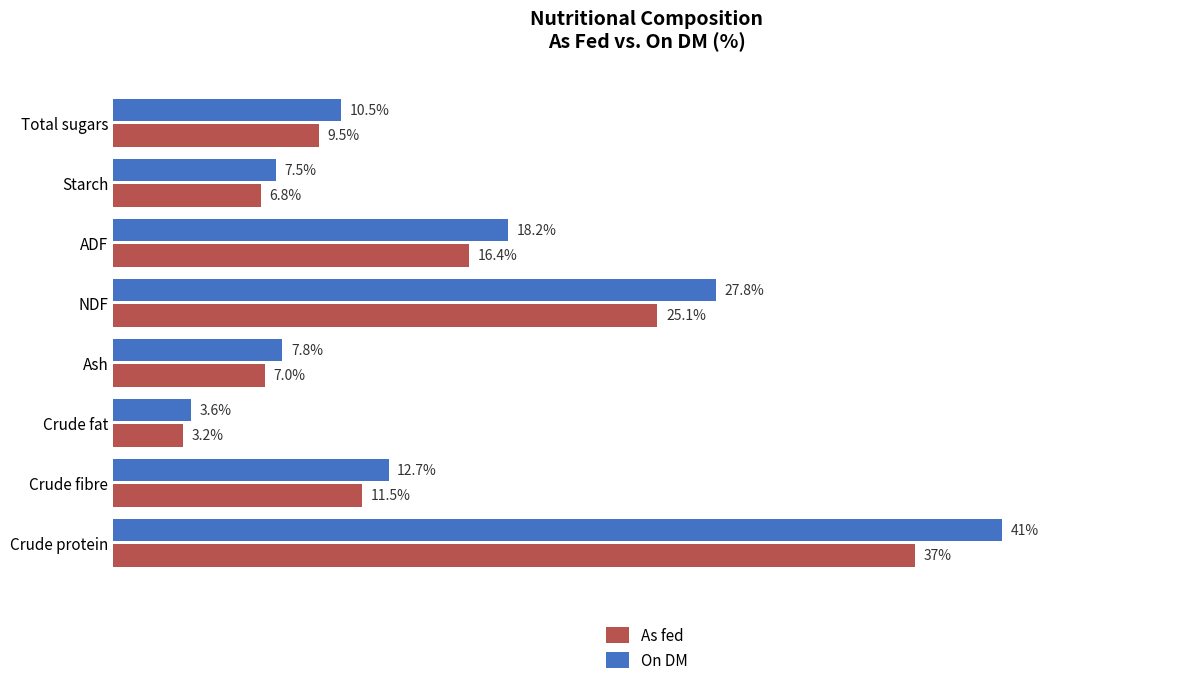

Which series changed the most between Crude fat and ADF?

On DM